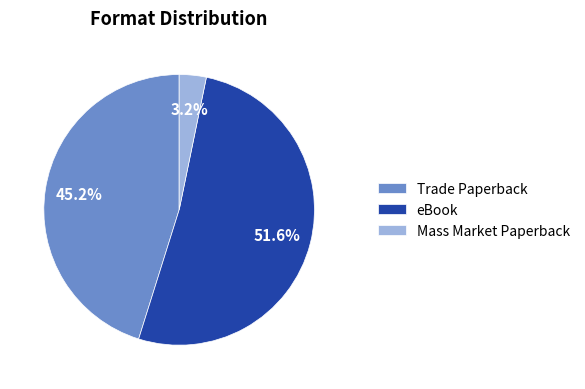

Combined, do Mass Market Paperback and Trade Paperback account for over 50%?

No